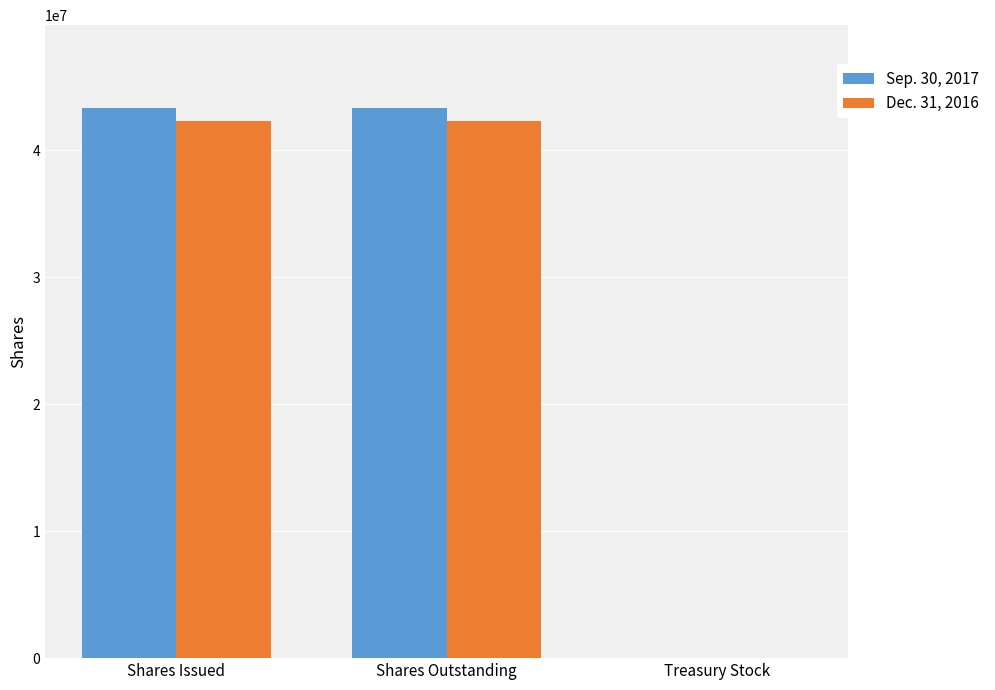

What are all the series names shown in the legend?

Sep. 30, 2017, Dec. 31, 2016